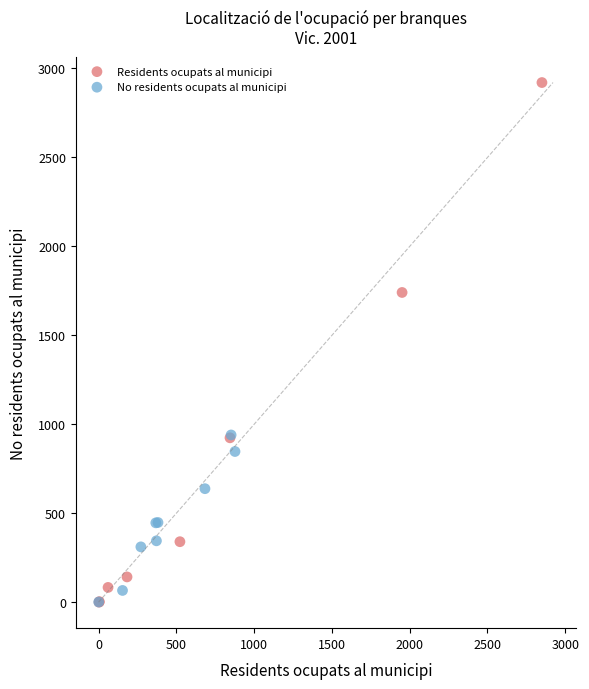

Which series has the widest spread of Y values?

Residents ocupats al municipi